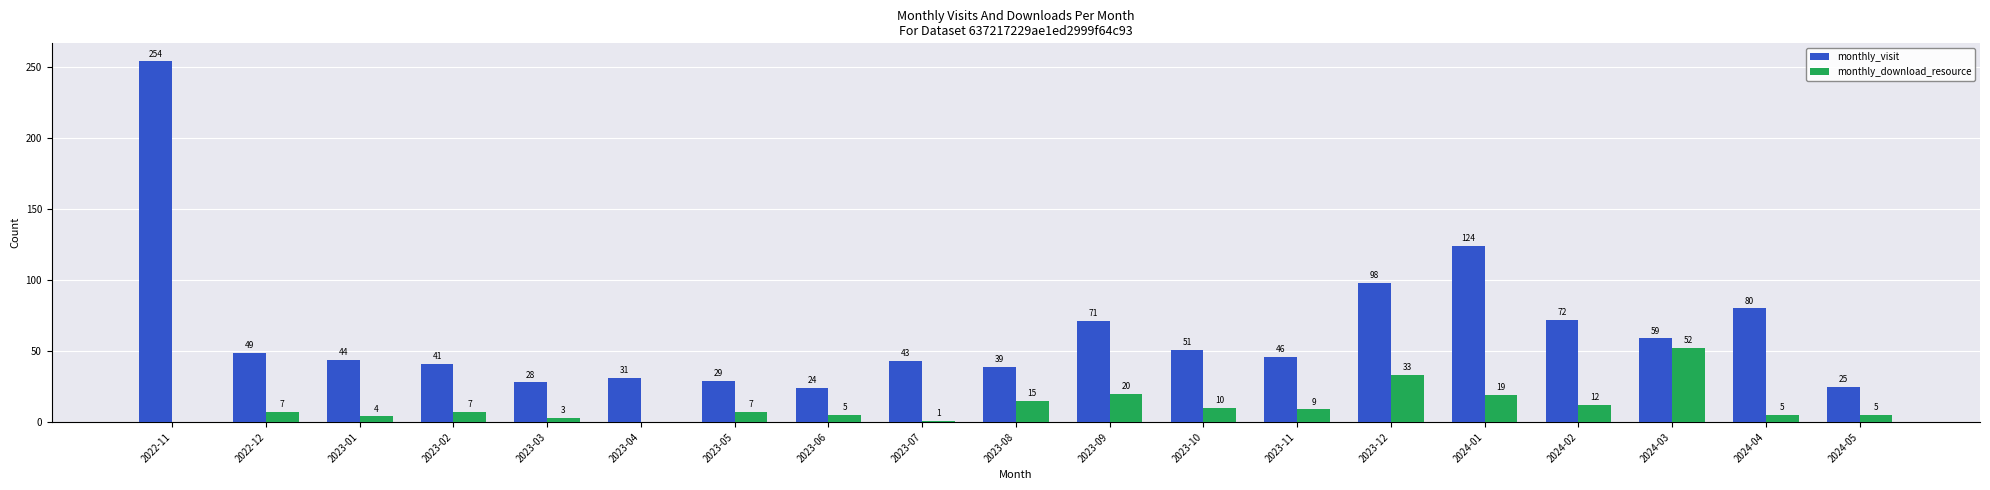

Between 2024-02 and 2024-03, which series saw the biggest shift?

monthly_download_resource